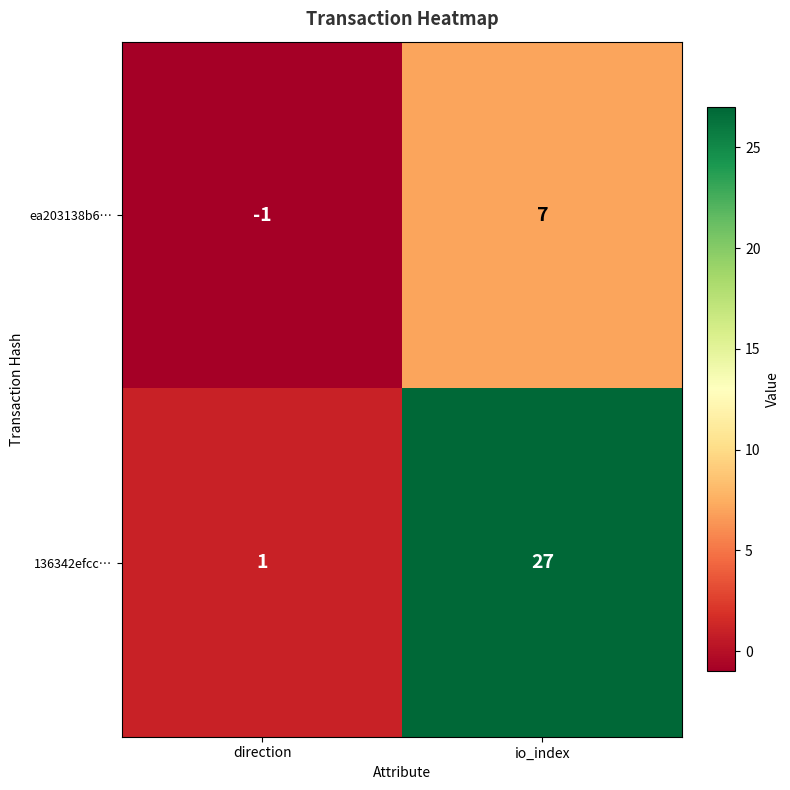

Which label corresponds to the largest value in the chart?

io_index